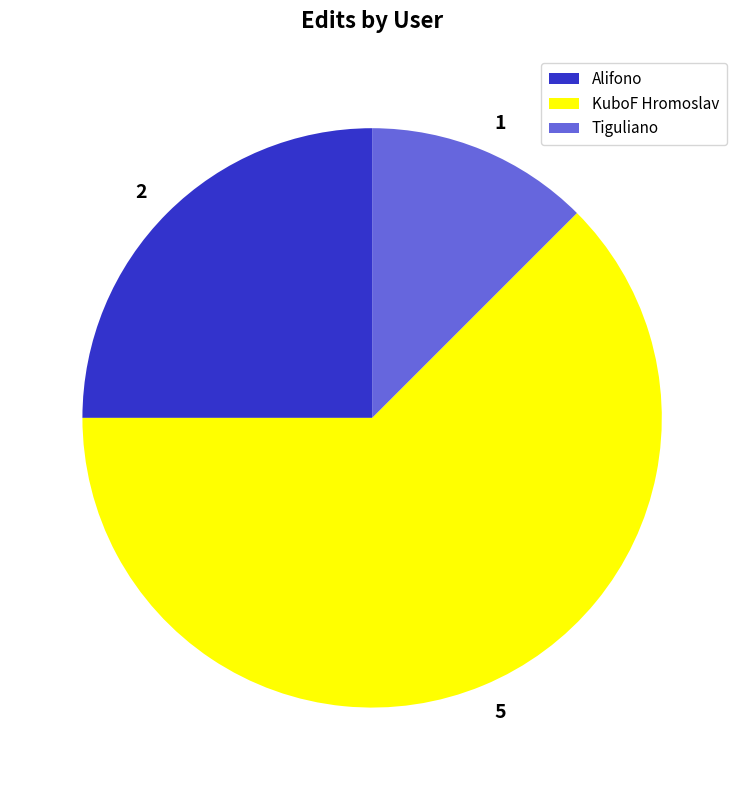

What is the ratio of the value at KuboF Hromoslav to the value at Alifono?

2.5